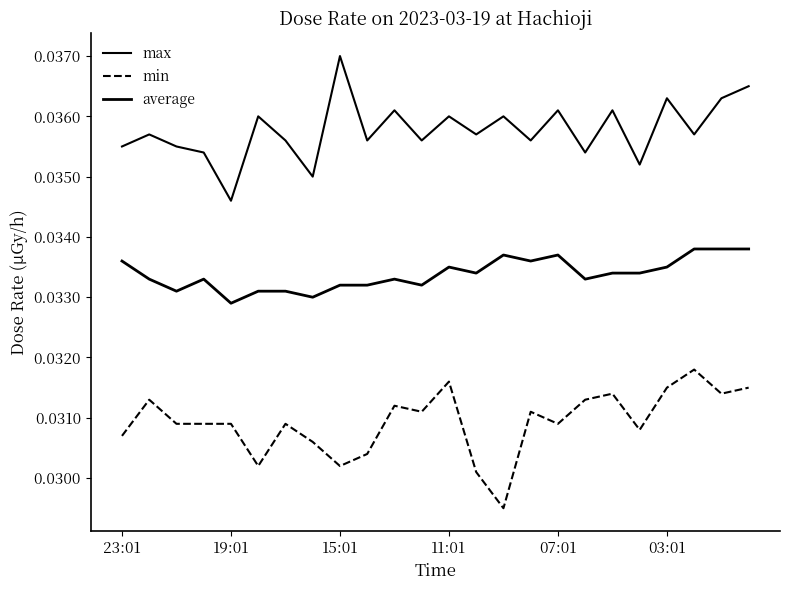

Which series has the largest range (max minus min)?

max